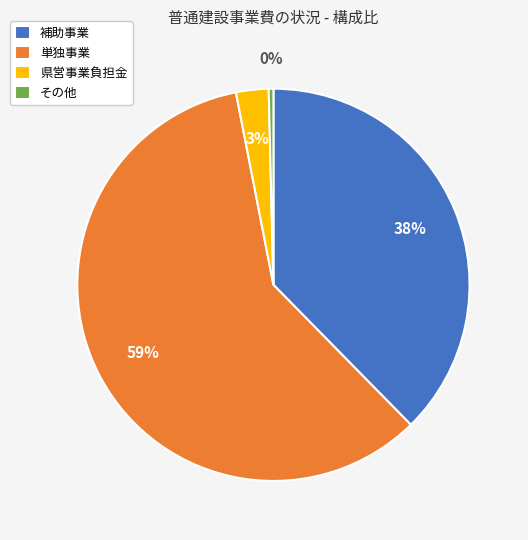

Count the number of slices in the pie.

4